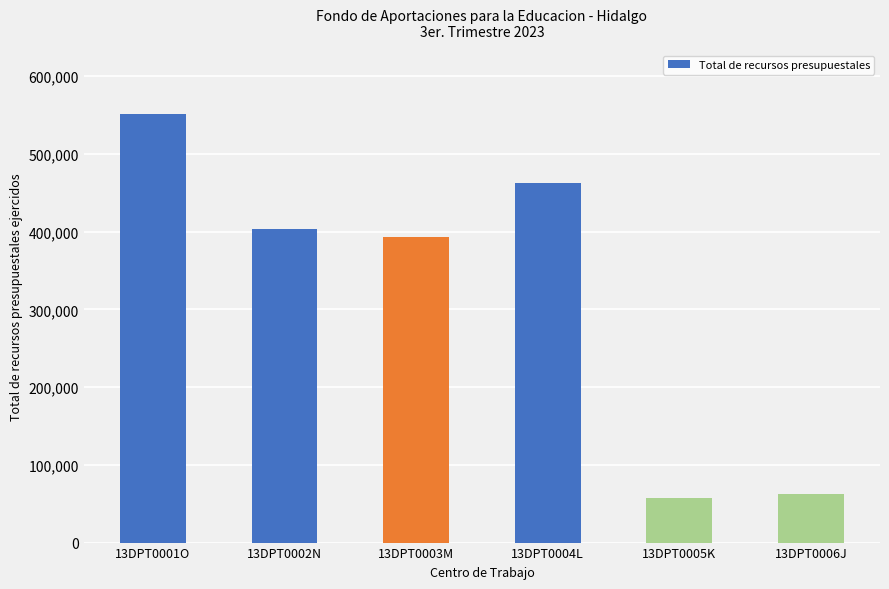

Which label corresponds to the largest value in the chart?

13DPT0001O